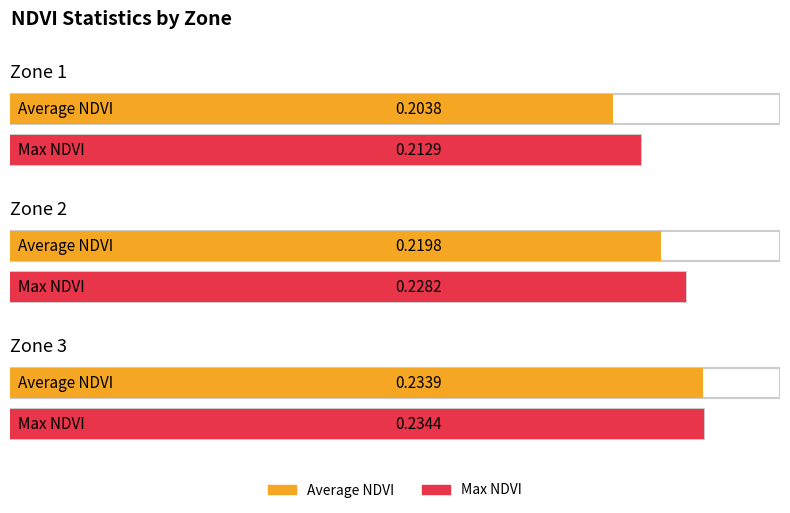

Is the value of Average NDVI at Zone 2 greater than the value of Max NDVI at Zone 3?

No